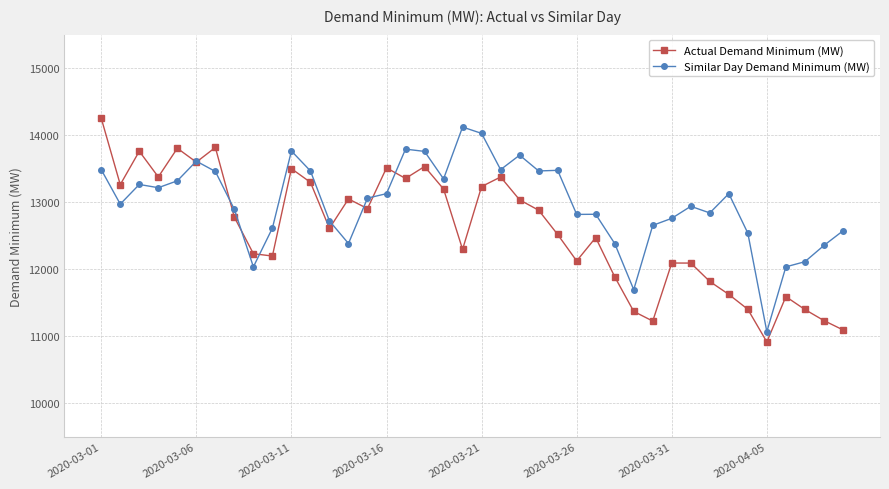

Rank the series by their average value, from highest to lowest.

Similar Day Demand Minimum (MW), Actual Demand Minimum (MW)